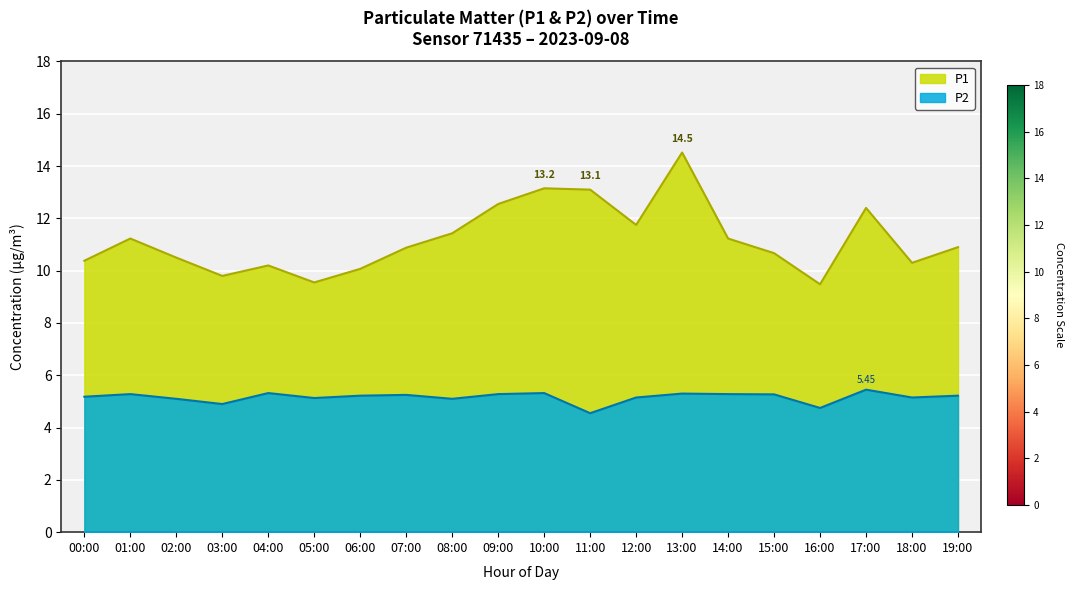

What is the label of the 15th point from the left?

14:00